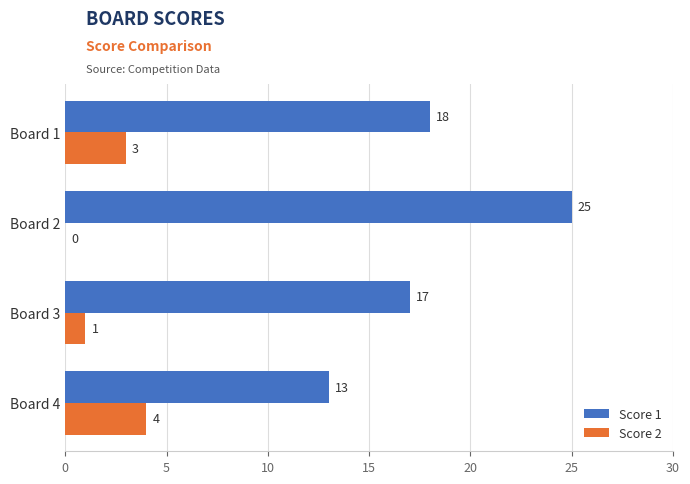

The value of Score 2 at Board 3 is 1. True or false?

True